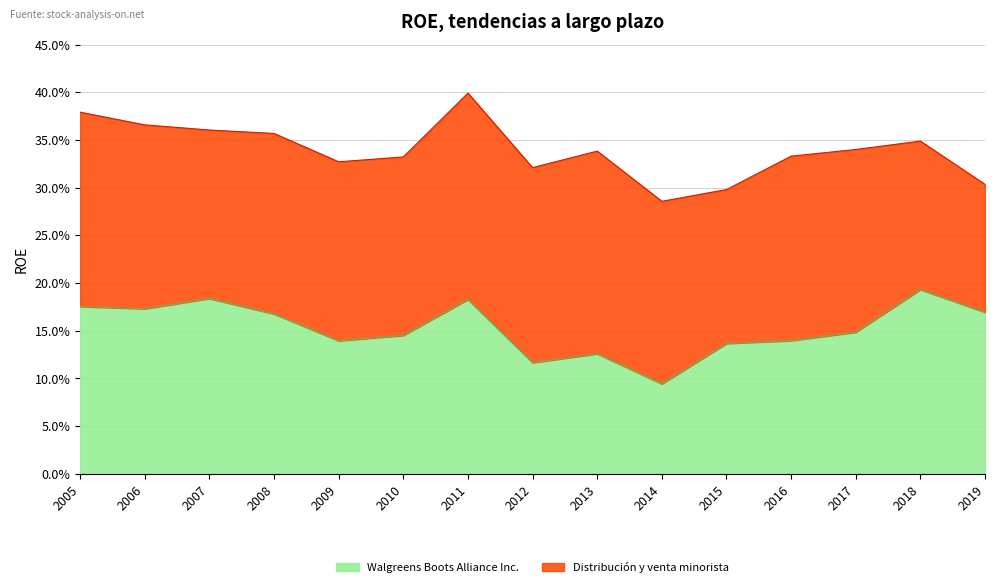

Reading left to right, what are all the values shown in this chart?

2005=0.2	2006=0.2	2007=0.2	2008=0.2	2009=0.1	2010=0.1	2011=0.2	2012=0.1	2013=0.1	2014=0.1	2015=0.1	2016=0.1	2017=0.1	2018=0.2	2019=0.2